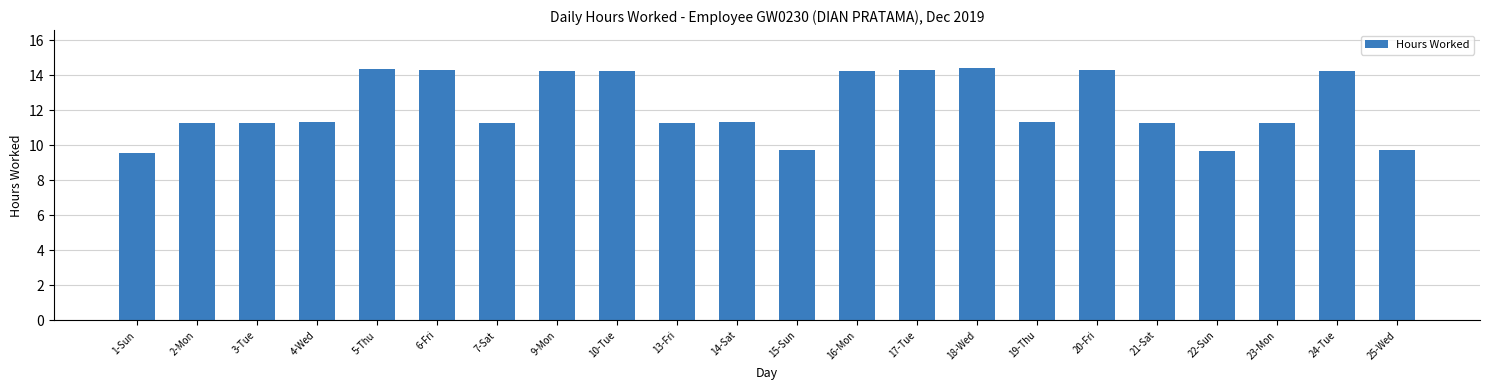

What is the change in value from 1-Sun to 21-Sat?

+1.7